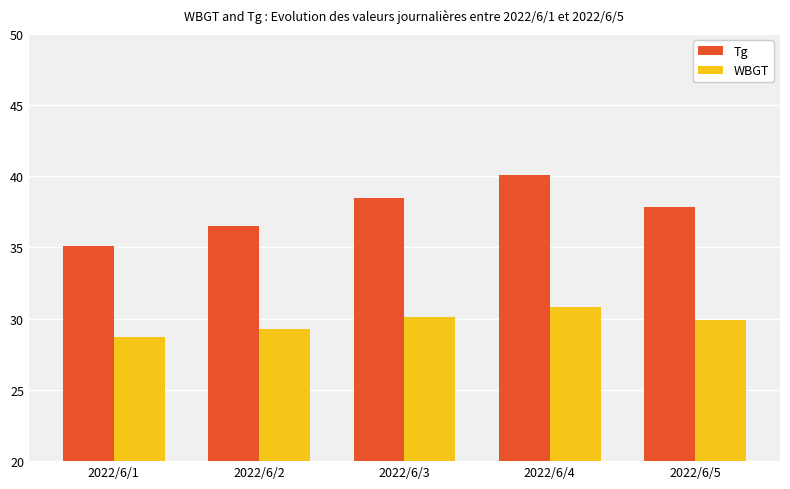

Where is Tg nearest to the value 37?

2022/6/2